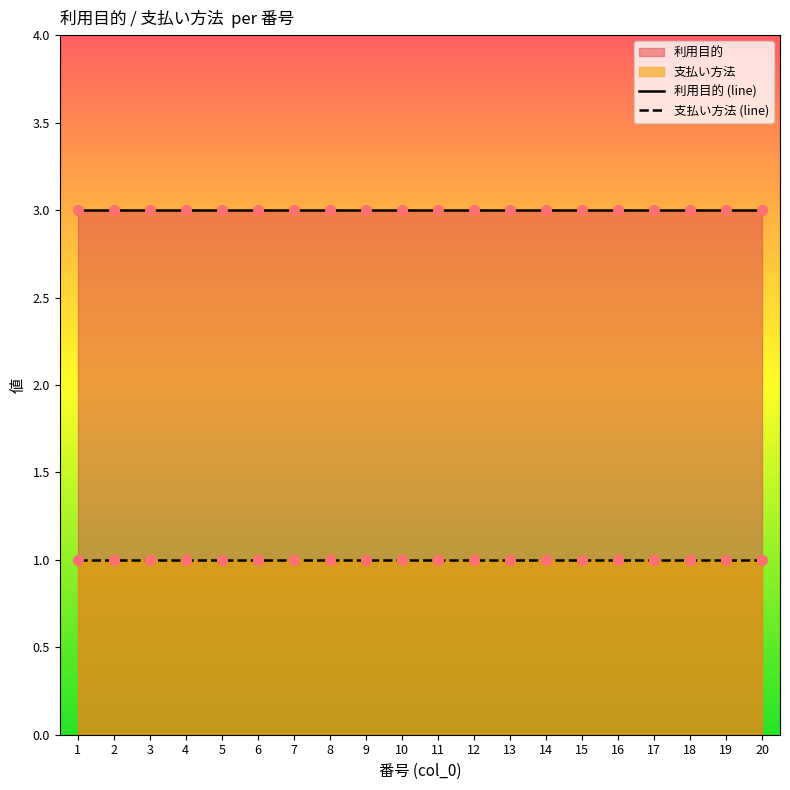

Which series reaches the minimum Y coordinate?

支払い方法 (line)